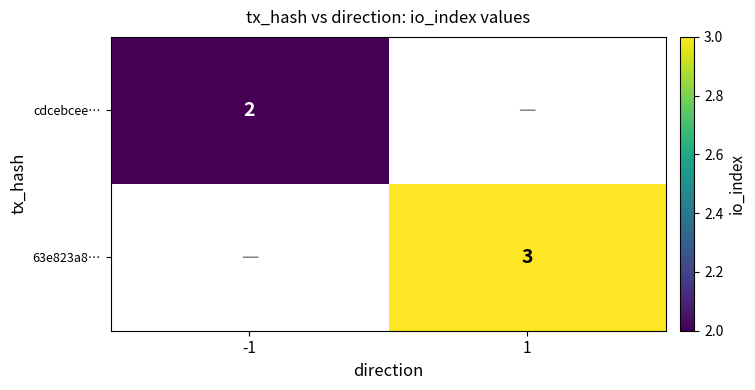

Is the value of 63e823a8… at 1 greater than the value of cdcebcee… at -1?

Yes